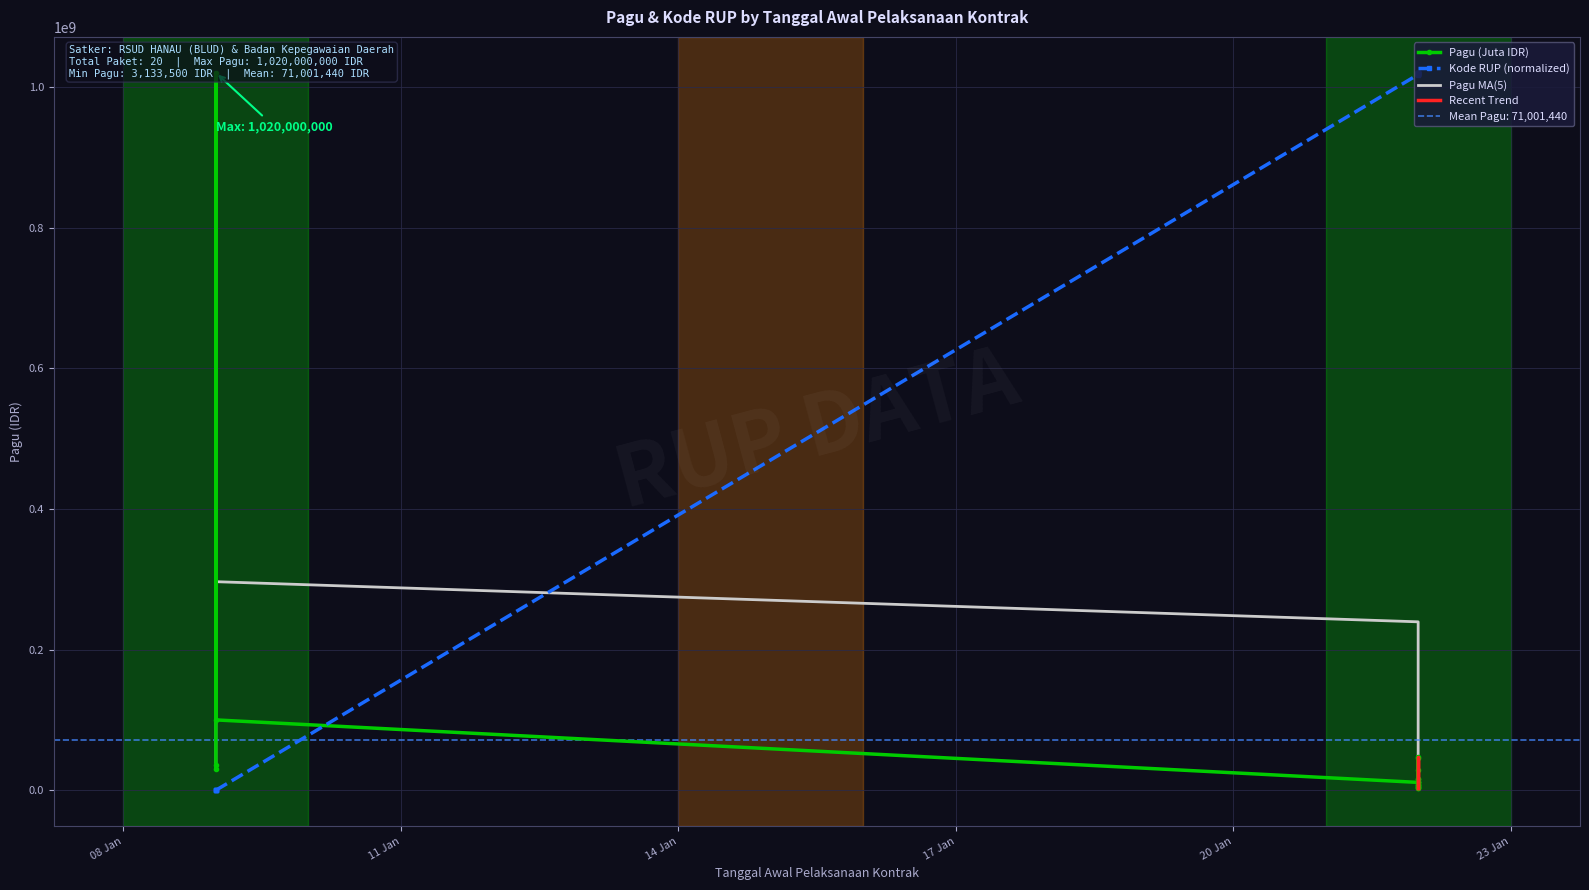

Reading left to right, transcribe all the data shown in this chart.

Pagu (Juta IDR): 36000000.0	30000000.0	1020000000.0	100000000.0	11146500.0	15434200.0	16644250.0	8921600.0	7490600.0	11146500.0	6000000.0	45195000.0	7073250.0	28800000.0	4315500.0	3133500.0	47698000.0	12000000.0	5126100.0	3903800.0
Kode RUP: 0.0	2545.7	10182.9	17820.0	1017467011.8	1017889600.7	1018080529.5	1018261275.4	1018442021.3	1018709321.6	1018714413.0	1018716958.7	1018879884.6	1019129364.8	1019131910.6	1019409393.7	1019411939.4	1019737791.2	1019872714.2	1020000000.0